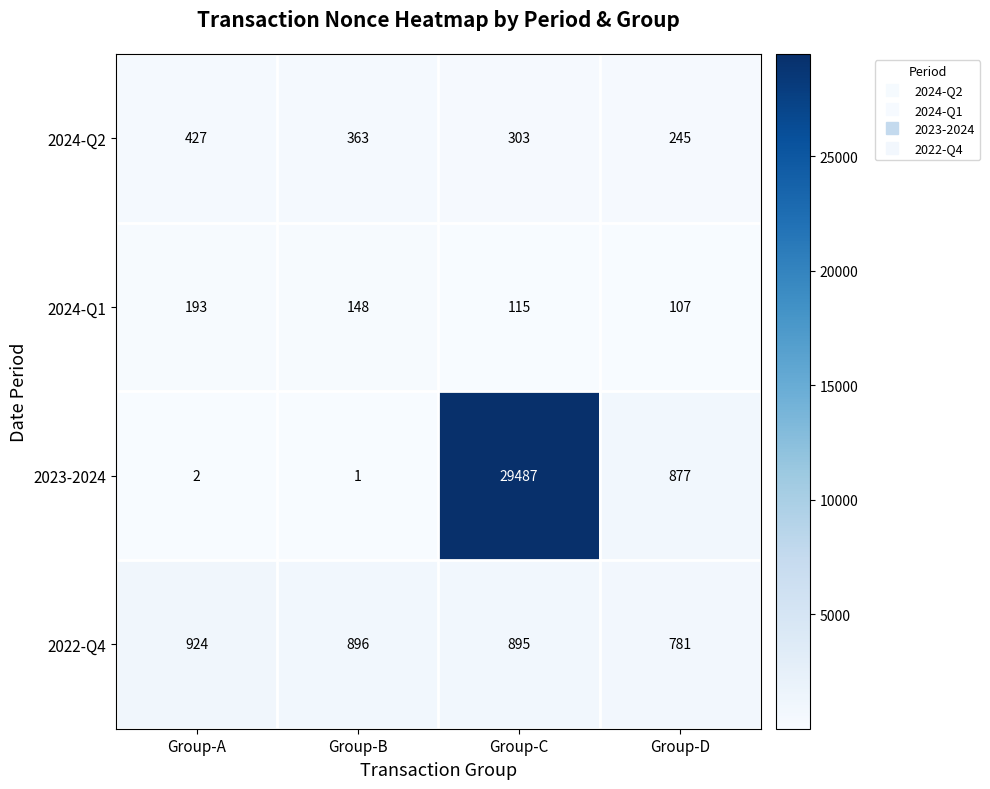

What is the difference between the 2024-Q2 values at Group-D and Group-B?

118